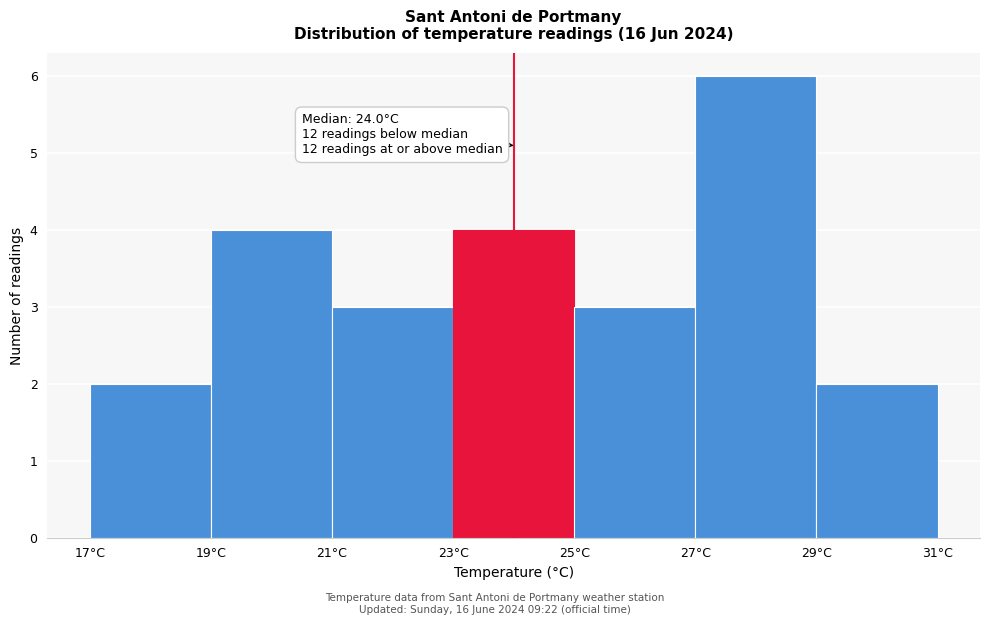

Which range on the x-axis has the tallest bar?

27 to 29